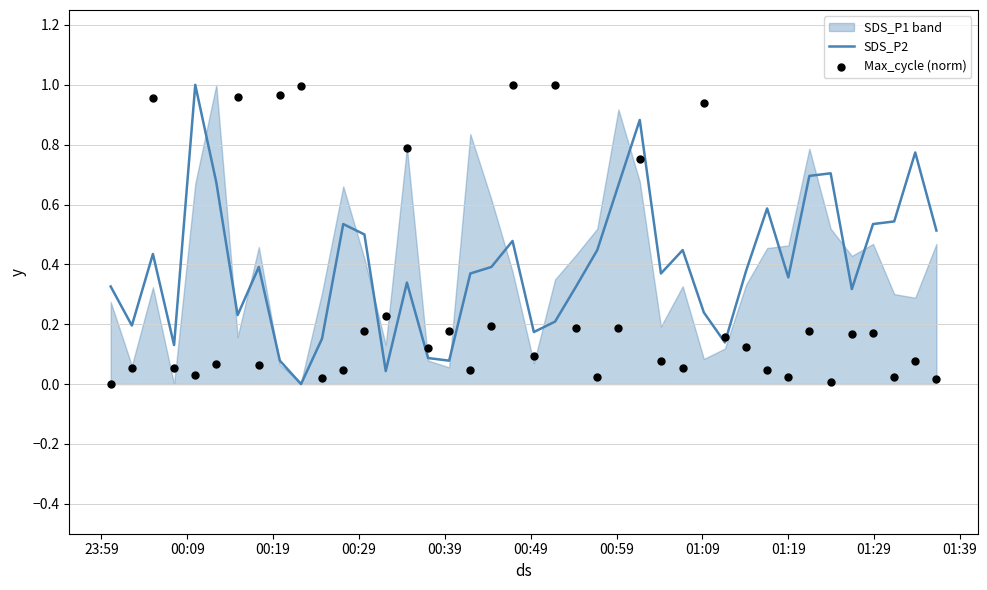

Which series reaches the minimum Y coordinate?

SDS_P2